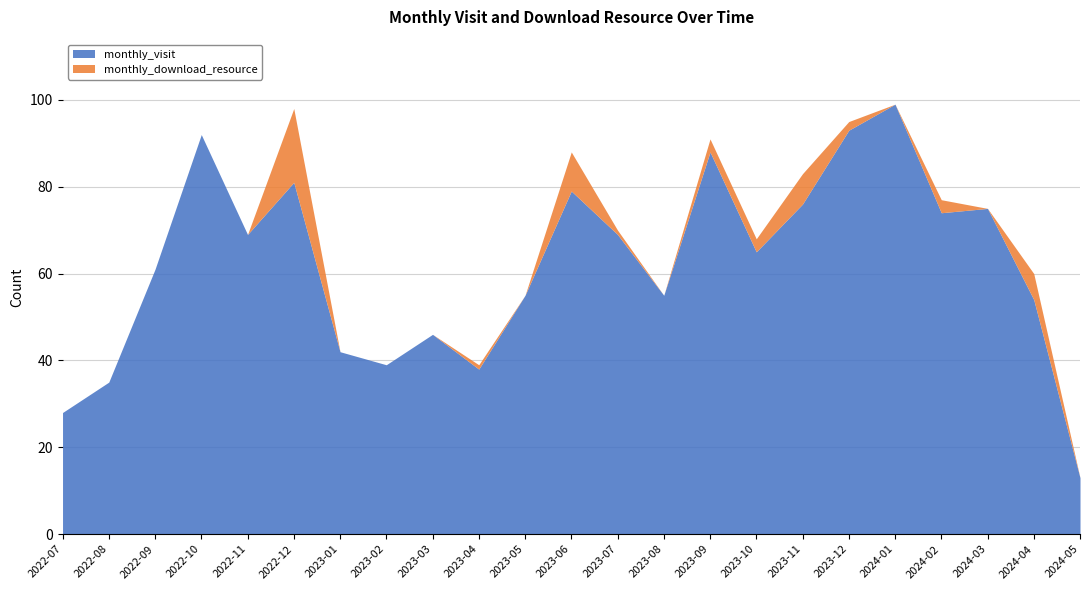

What are all the series names shown in the legend?

monthly_visit, monthly_download_resource